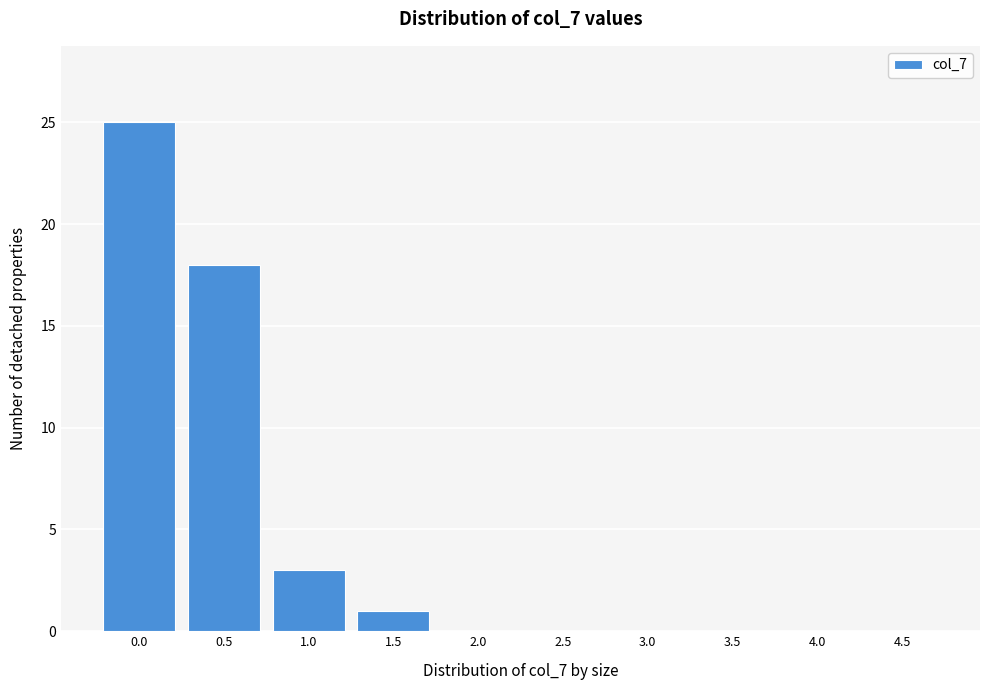

Reading left to right, transcribe all the data shown in this chart.

0.0=25	0.5=18	1.0=3	1.5=1	2.0=0	2.5=0	3.0=0	3.5=0	4.0=0	4.5=0